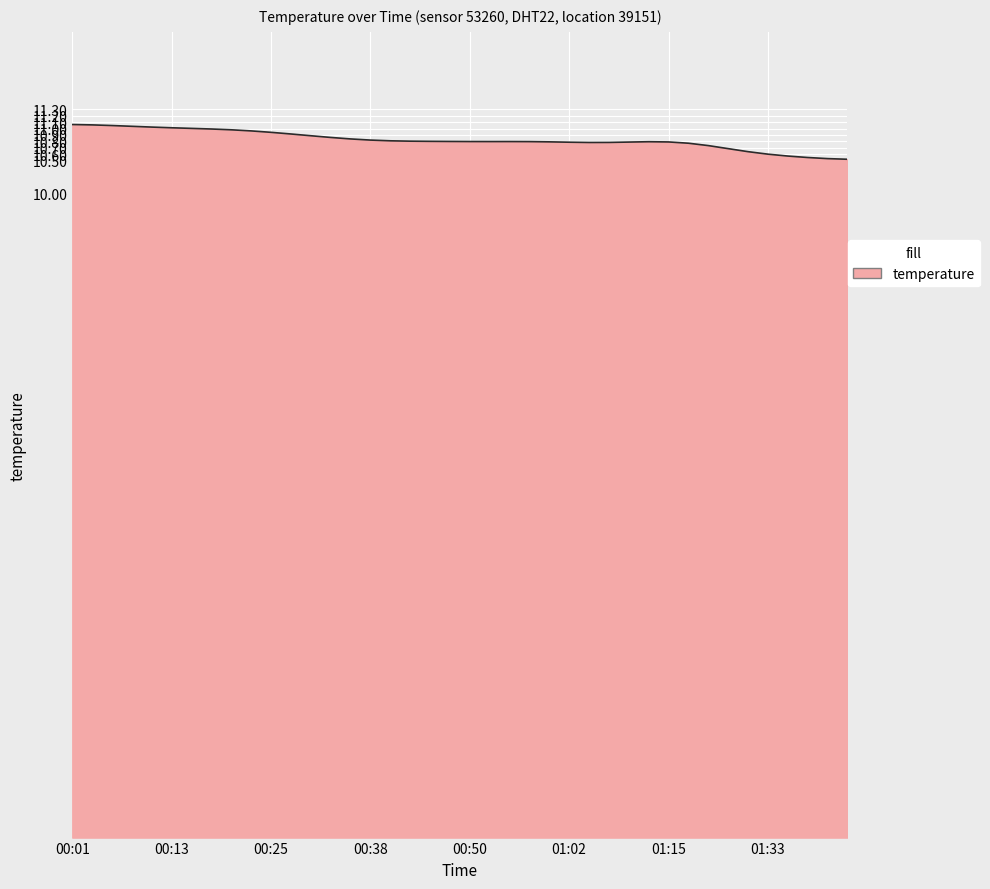

What is the difference between the maximum and minimum values?

0.5